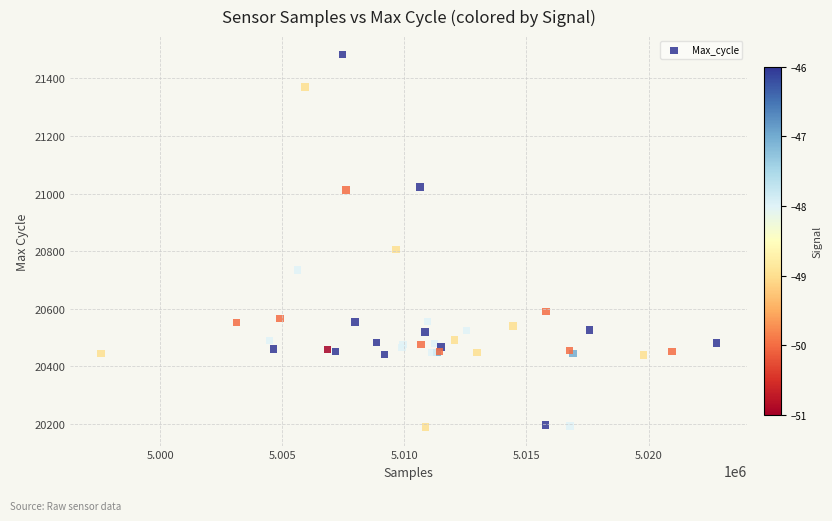

What Y value in the scatter plot is closest to 20836?

20807